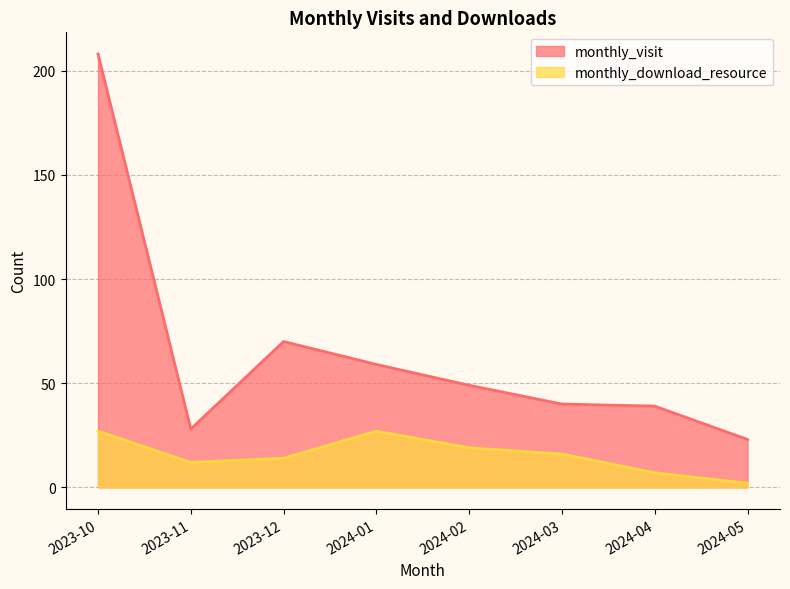

How many data points in monthly_download_resource are less than 16?

4